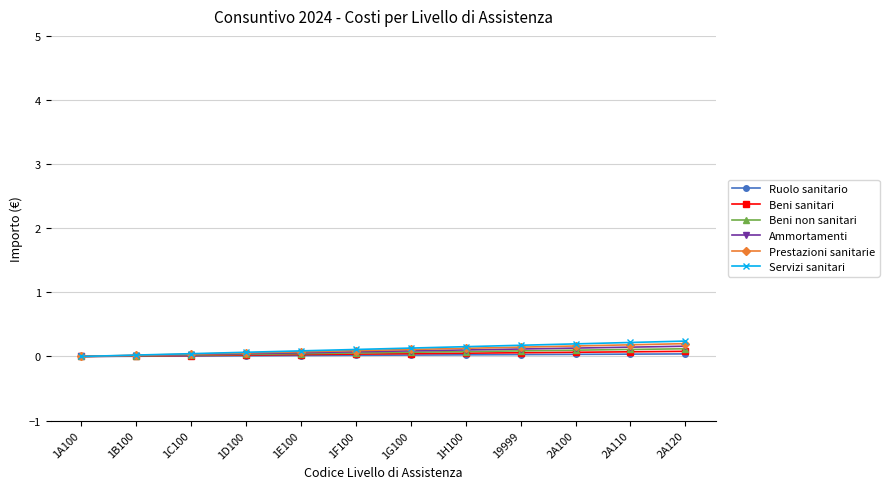

Reading left to right, transcribe all the data shown in this chart.

Ruolo sanitario: 0.0	0.0	0.0	0.0	0.0	0.0	0.0	0.0	0.0	0.0	0.0	0.0
Beni sanitari: 0.0	0.0	0.0	0.0	0.0	0.0	0.0	0.1	0.1	0.1	0.1	0.1
Beni non sanitari: 0.0	0.0	0.0	0.0	0.0	0.1	0.1	0.1	0.1	0.1	0.1	0.1
Ammortamenti: 0.0	0.0	0.0	0.0	0.1	0.1	0.1	0.1	0.1	0.1	0.1	0.2
Prestazioni sanitarie: 0.0	0.0	0.0	0.1	0.1	0.1	0.1	0.1	0.1	0.2	0.2	0.2
Servizi sanitari: 0.0	0.0	0.0	0.1	0.1	0.1	0.1	0.2	0.2	0.2	0.2	0.2